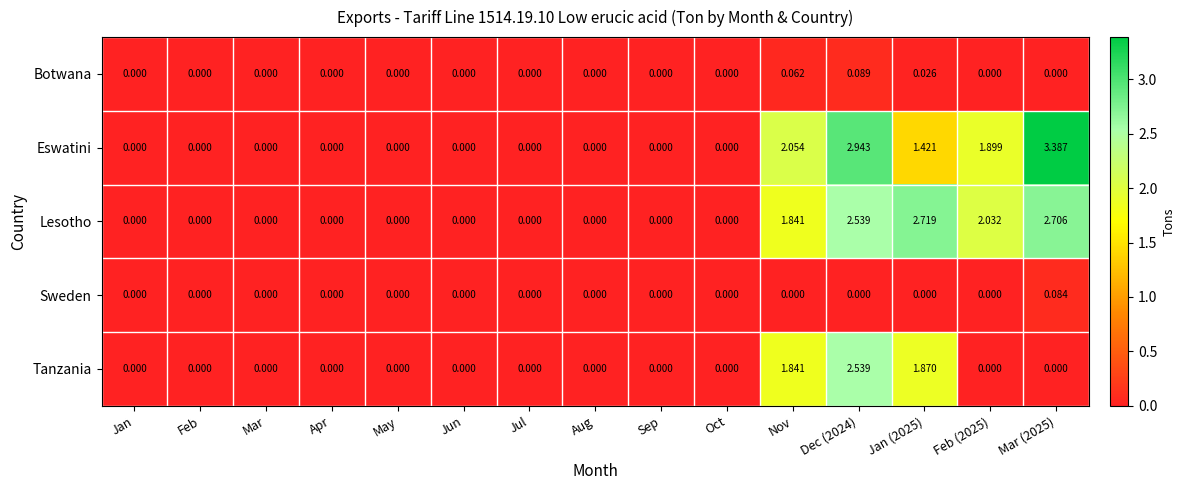

At how many categories does at least one series exceed 1?

5